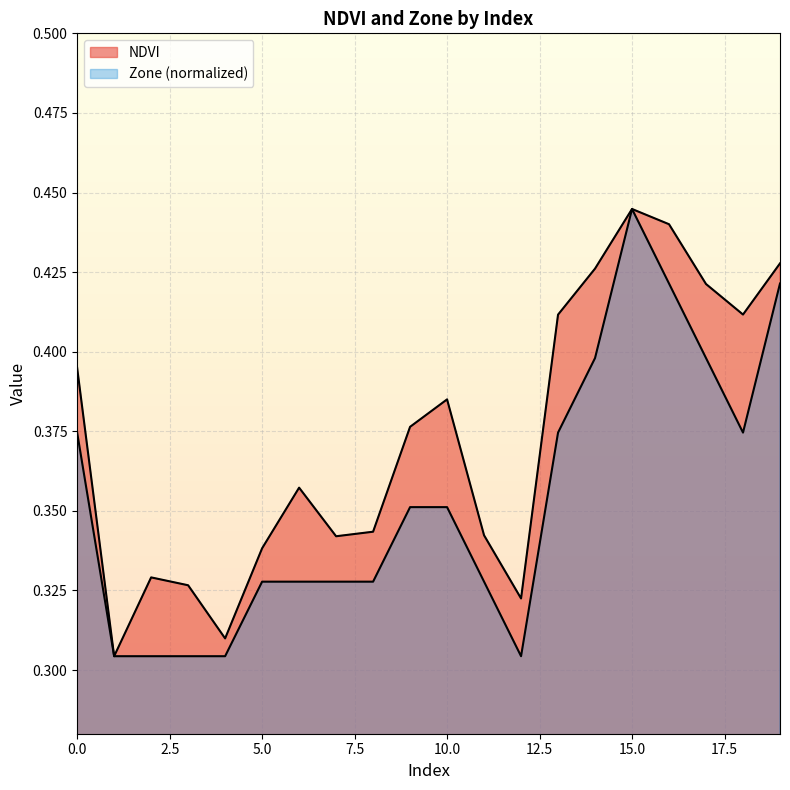

In NDVI, how many points are lower than both neighbors (excluding endpoints)?

5